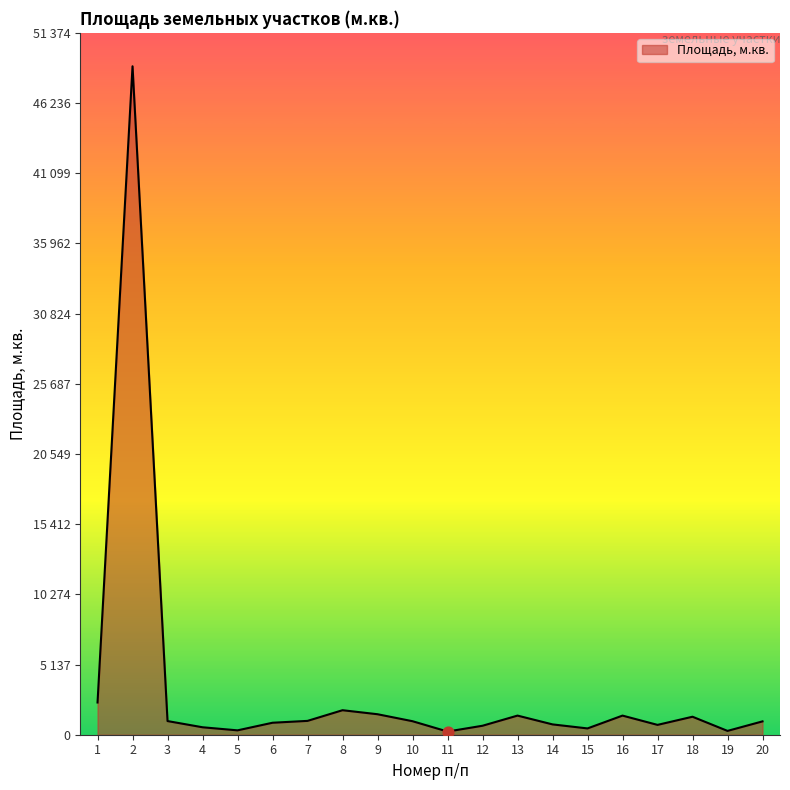

Which has a higher value, 18 or 20?

18